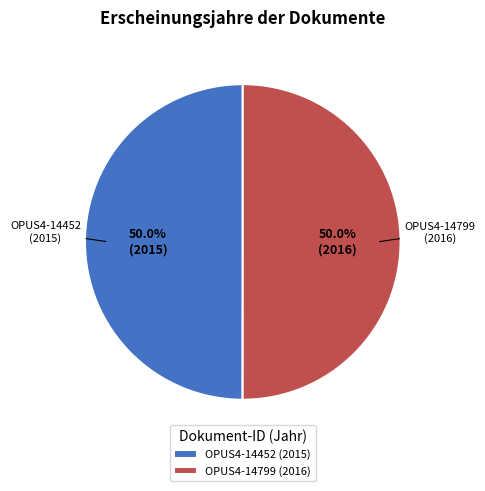

How many slices are in this pie chart?

2